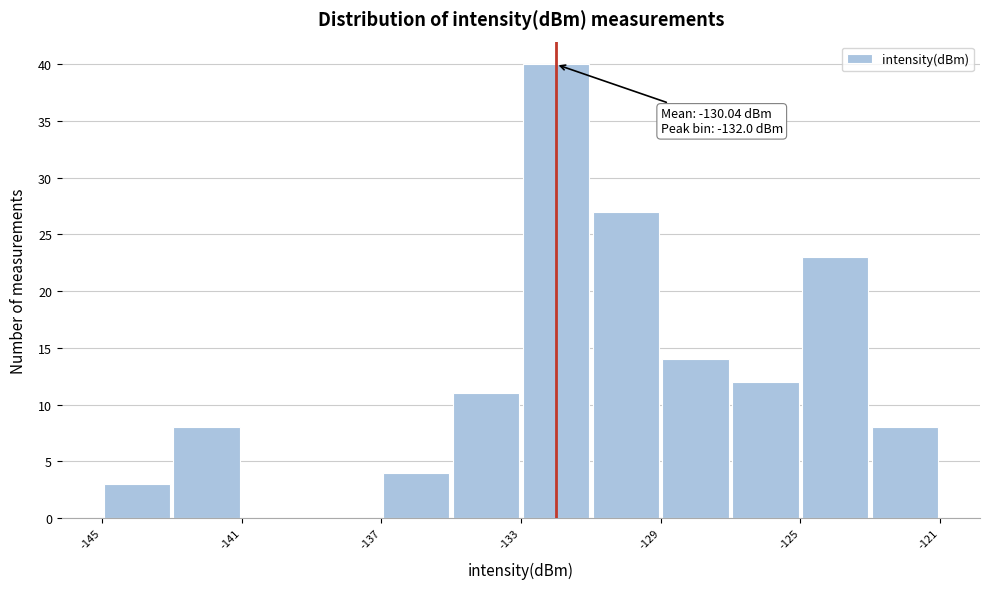

Which range on the x-axis has the tallest bar?

-133 to -131